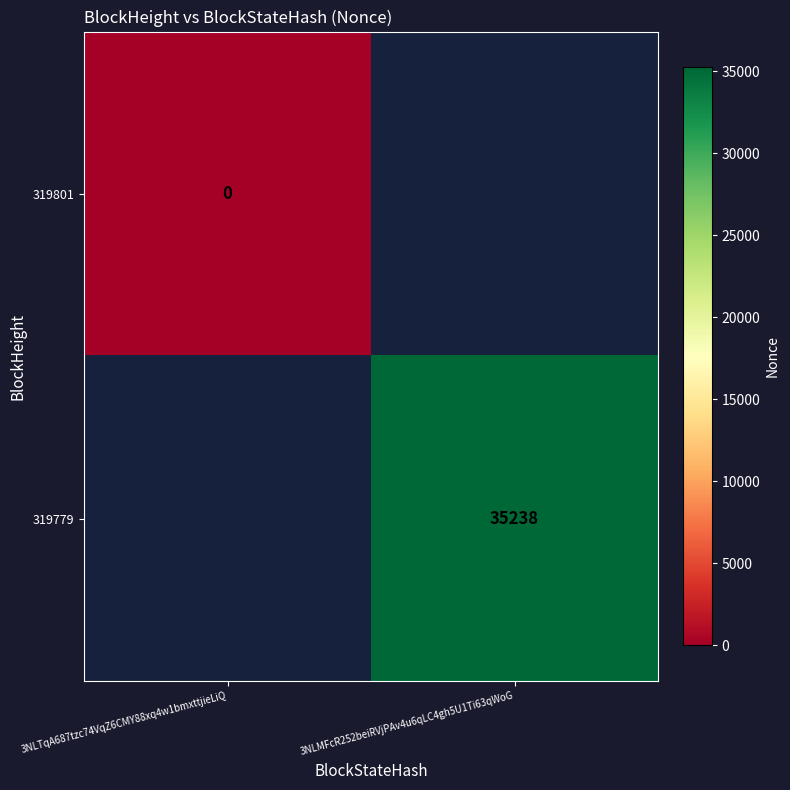

The value of 319779 at 3NLMFcR252beiRVjPAv4u6qLC4gh5U1Ti63qWoG is 35238. True or false?

True